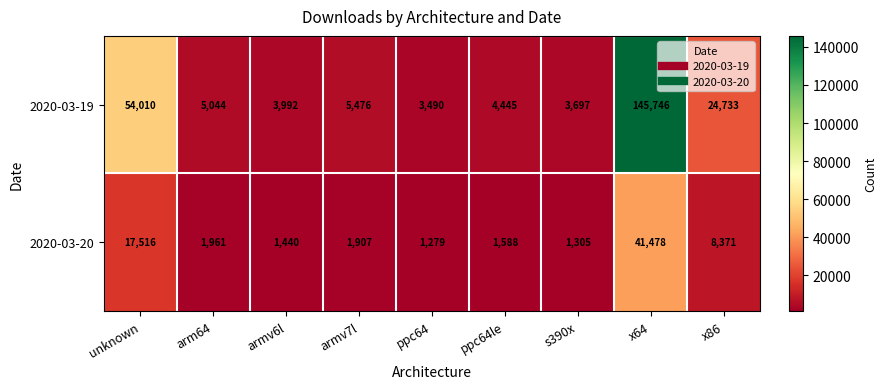

How many categories are shown in the chart?

9